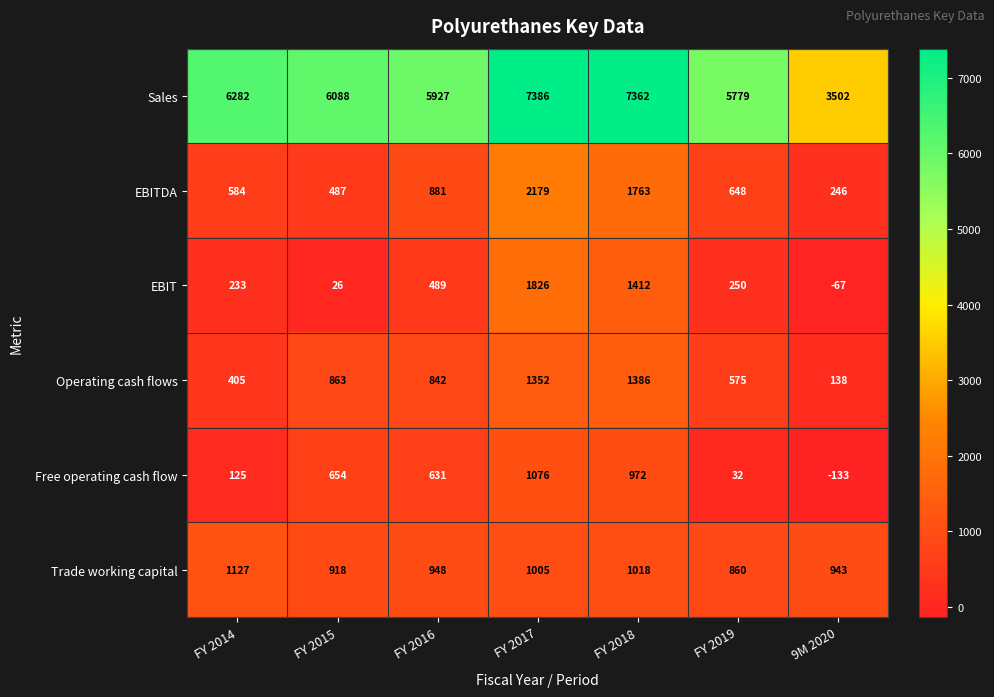

What is the sum of all Sales values?

42326